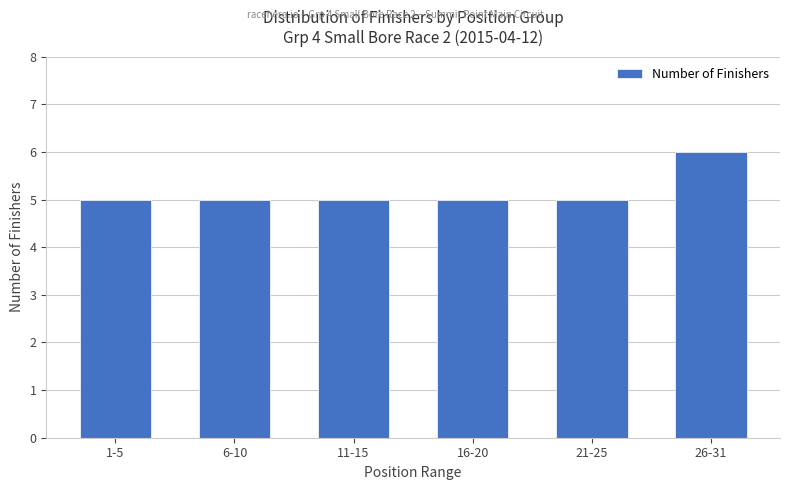

True or false: the data shows 9 at 16-20.

False